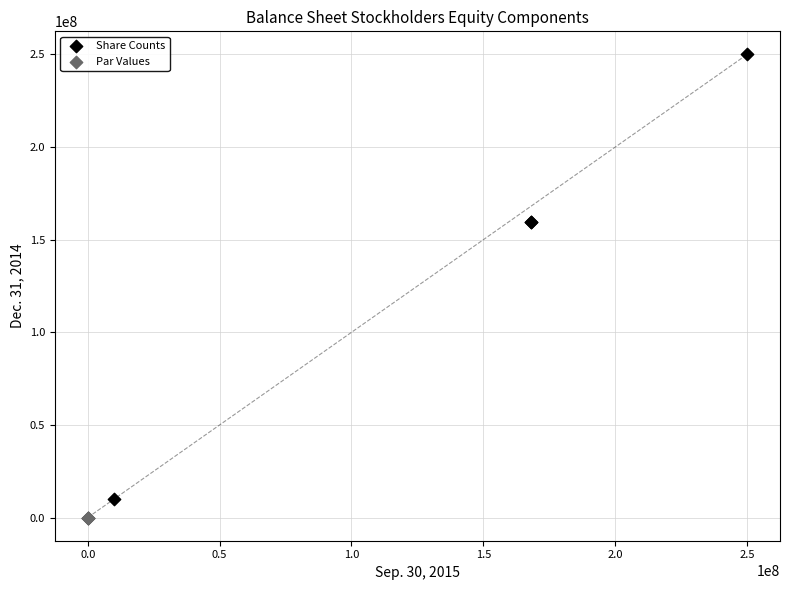

Which series has the widest spread of Y values?

Share Counts